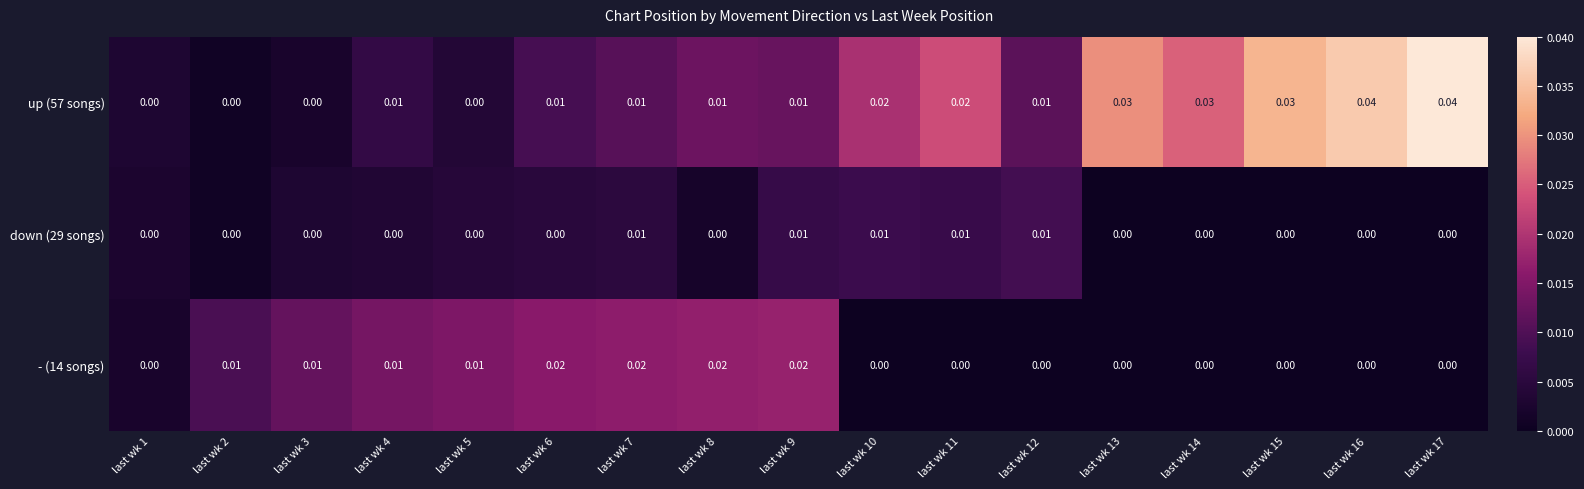

How many values in up (57 songs) are above zero?

13